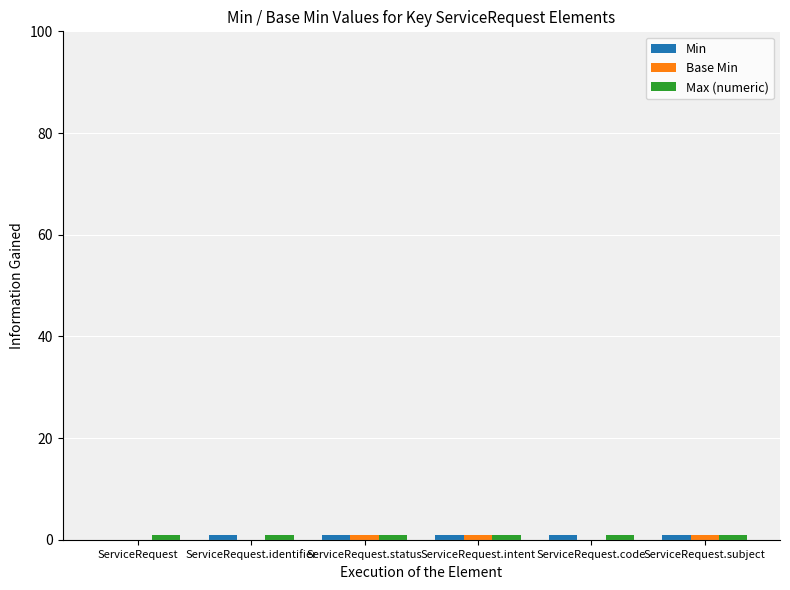

How many groups of bars are there?

6